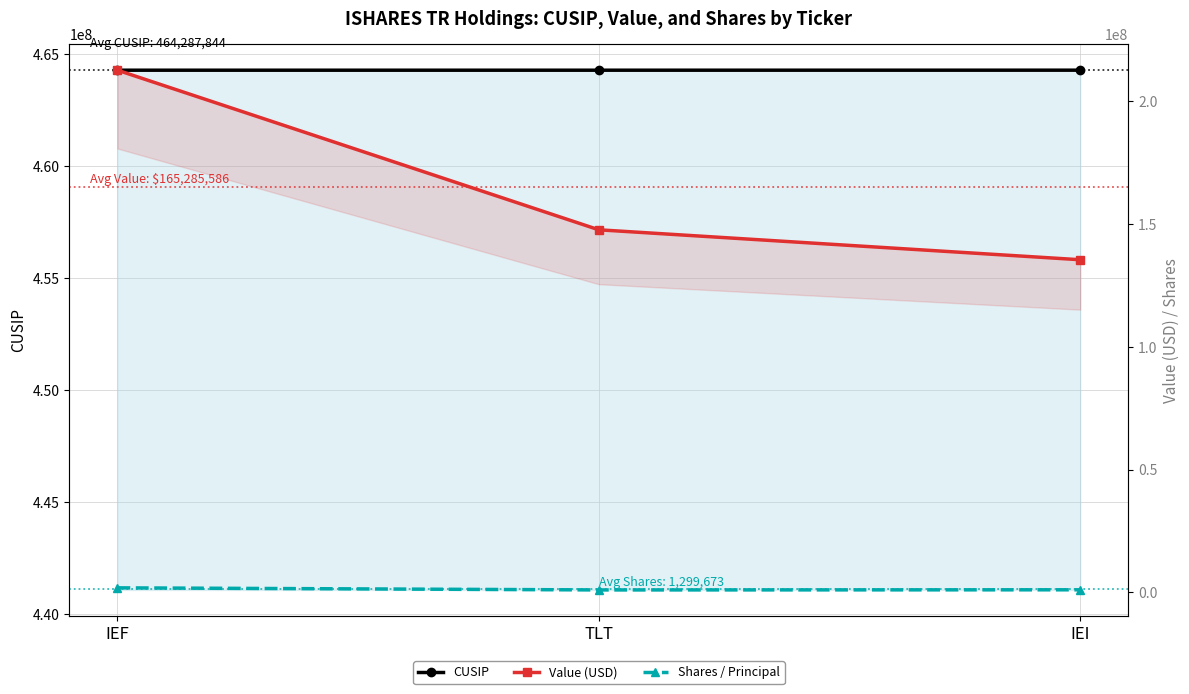

Which category has the lowest value in the Shares / Principal series?

TLT